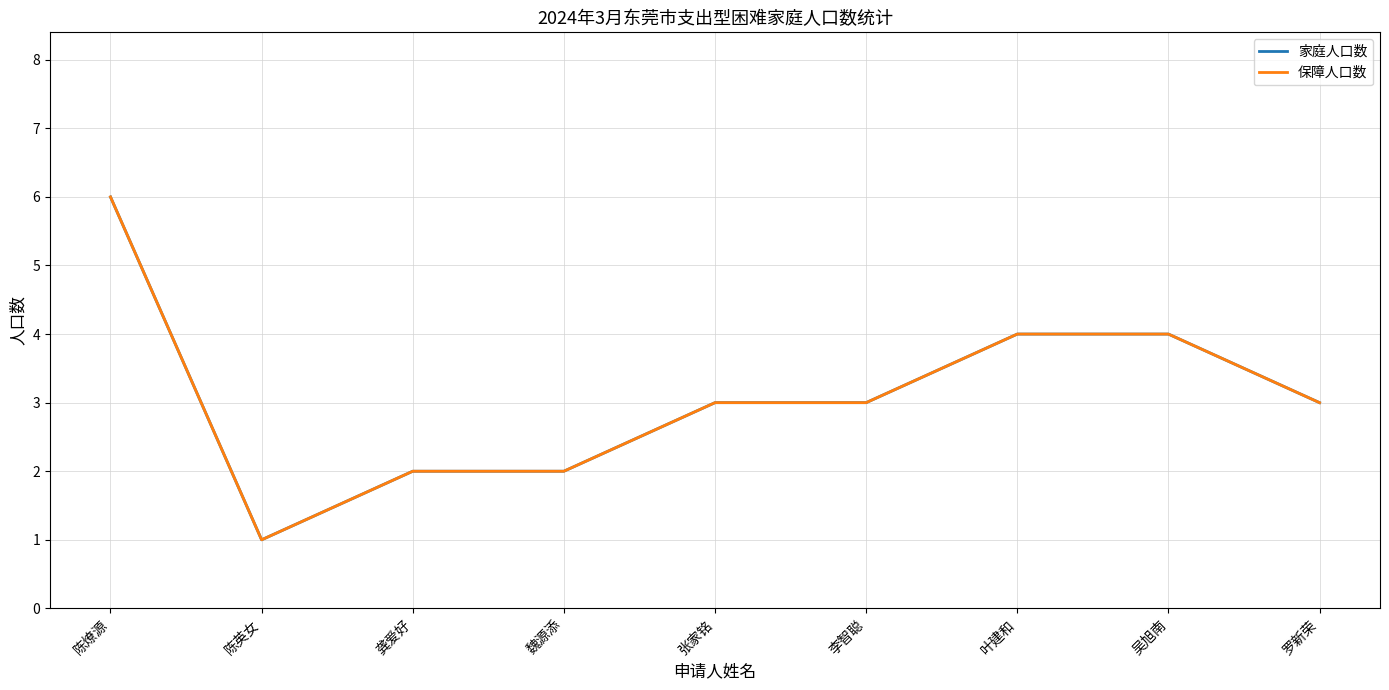

Which series has the largest range (max minus min)?

家庭人口数